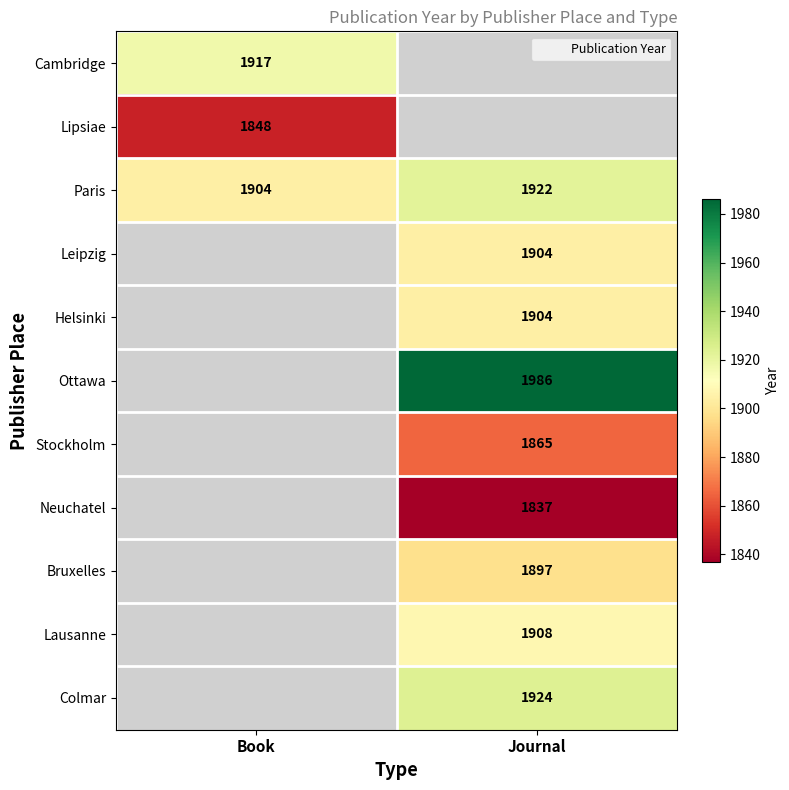

What is the difference between the maximum and minimum values in the Paris series?

18